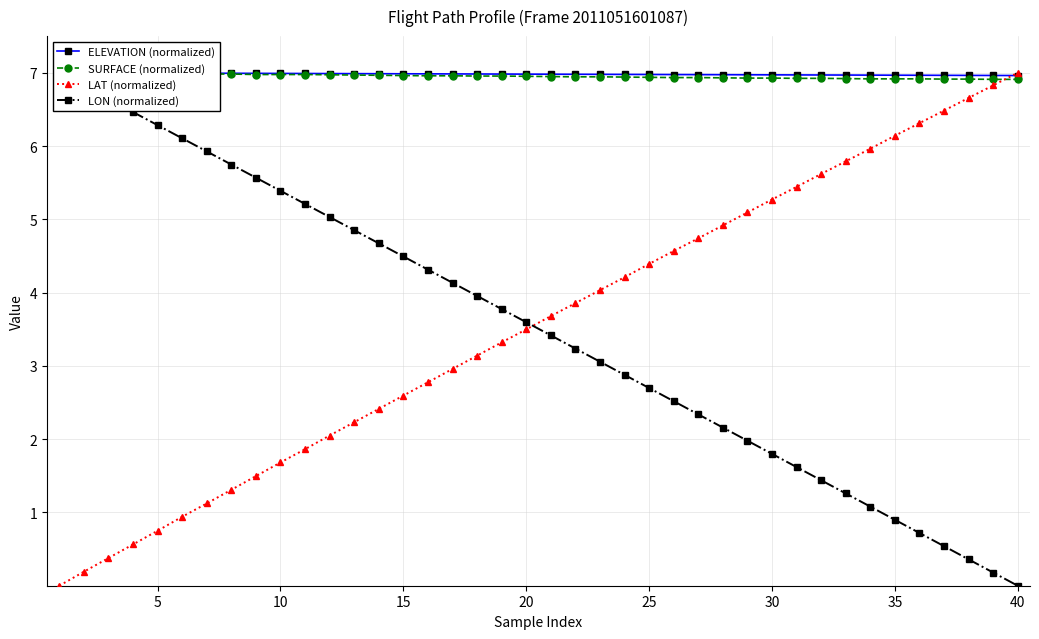

What is the spread (max minus min) of values at 15?

6.4